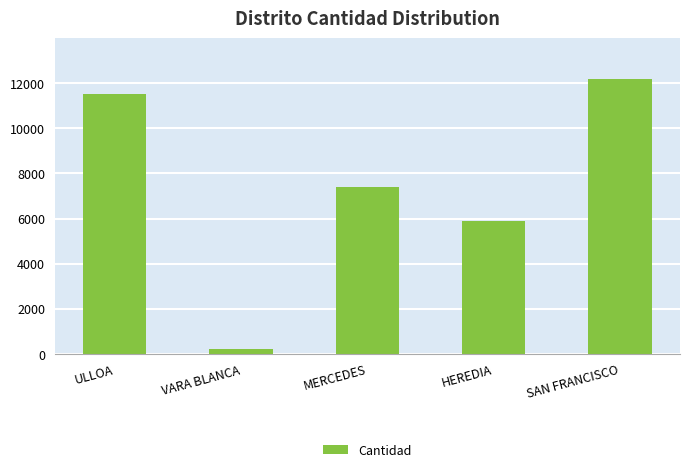

What is the approximate value at SAN FRANCISCO?

12168